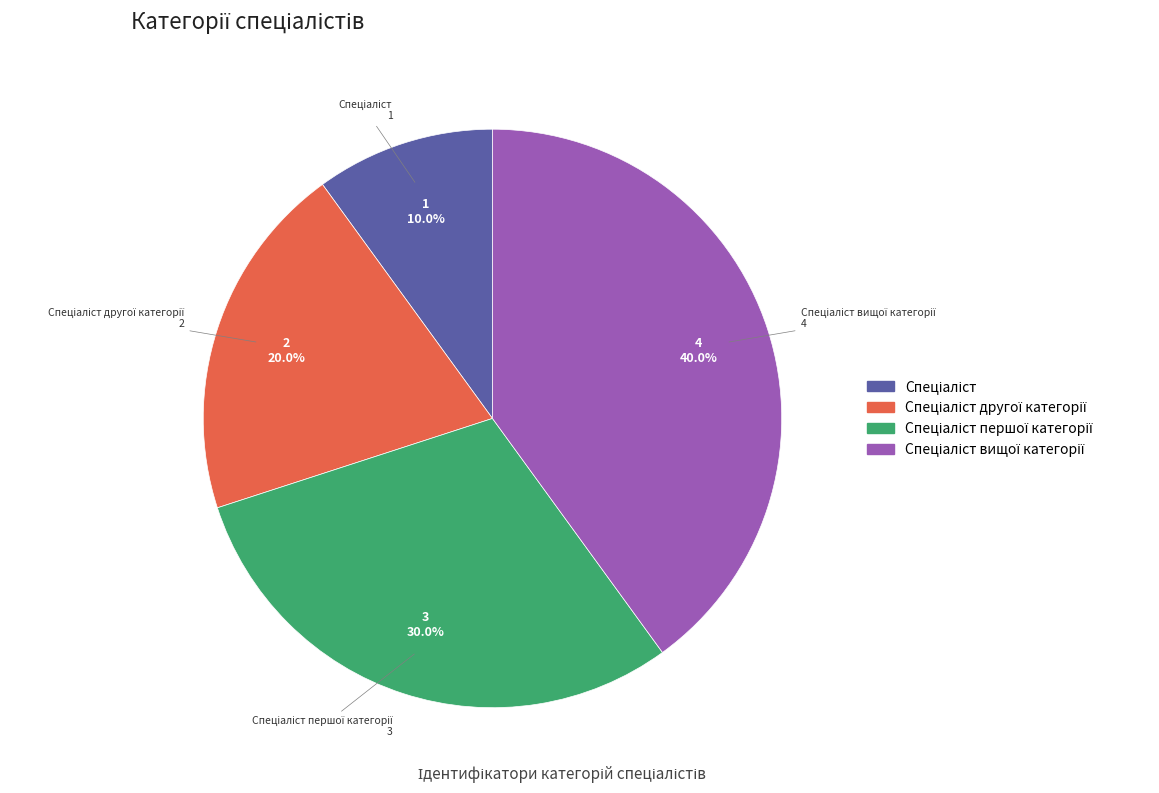

Does any single category account for the majority?

No